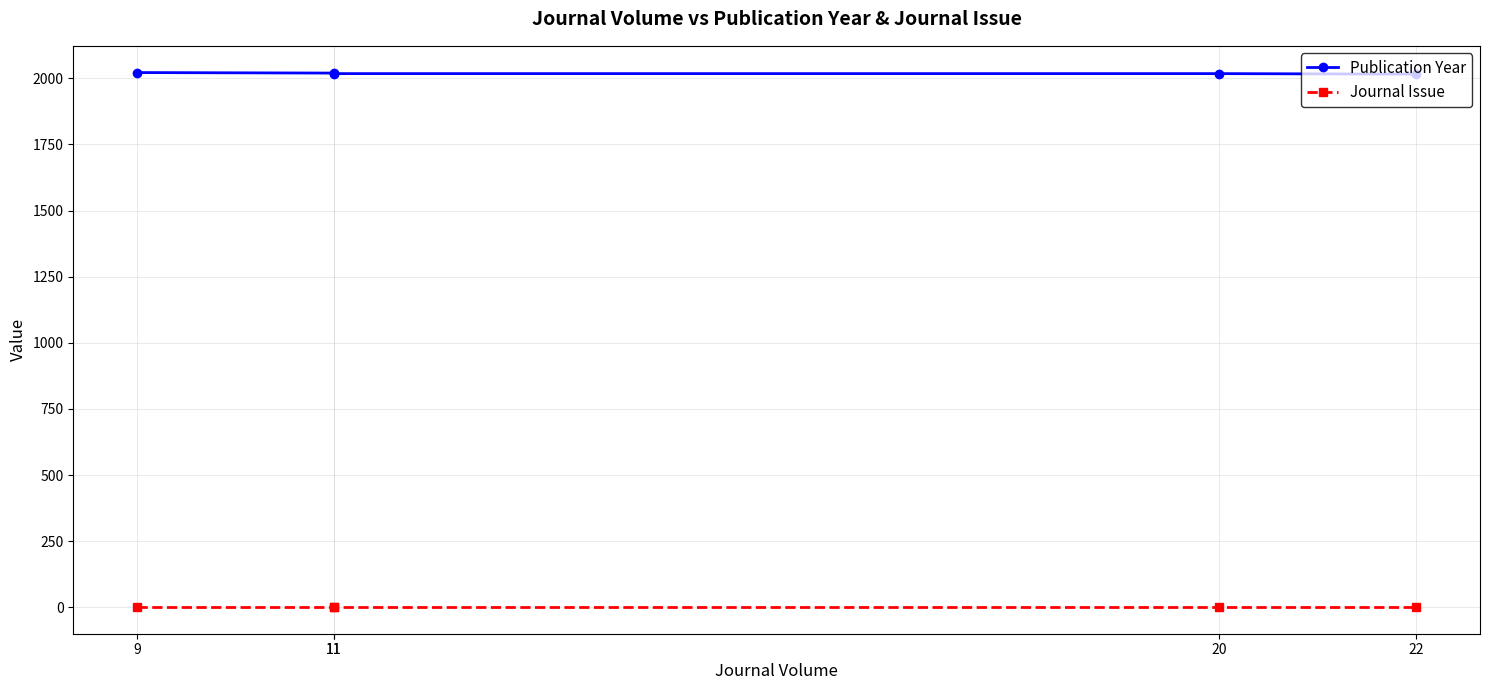

Between 9 and 22, which is larger?

9